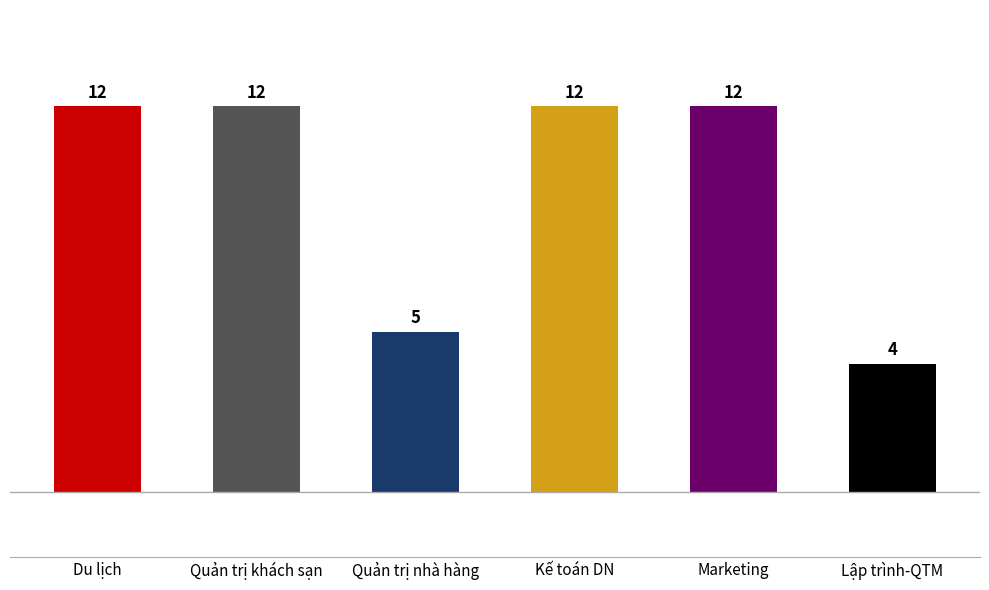

What is the greatest value displayed?

12